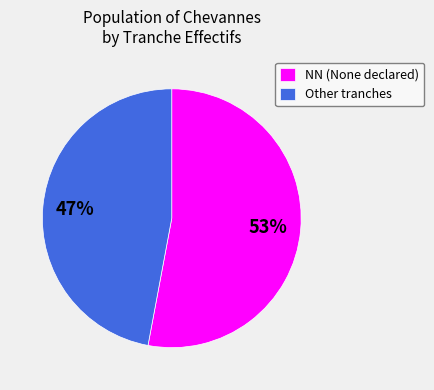

What percentage is the Other tranches slice, to the nearest percent?

47%